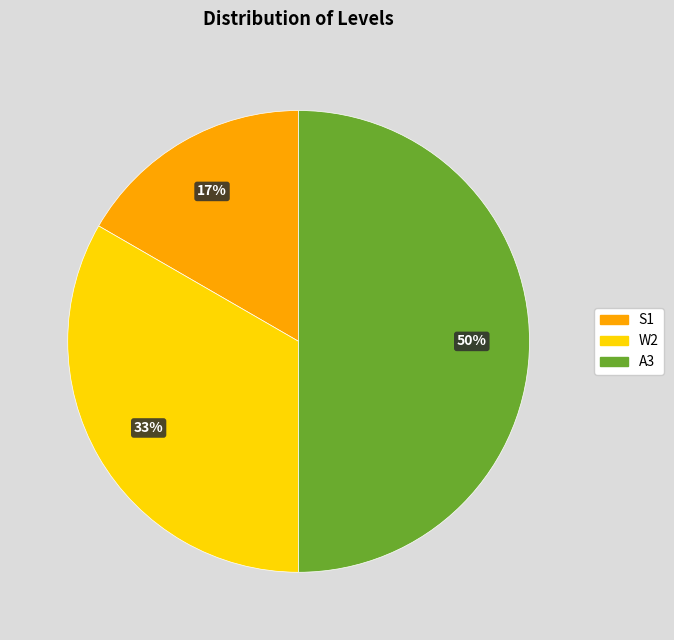

Which has a higher value, W2 or S1?

W2